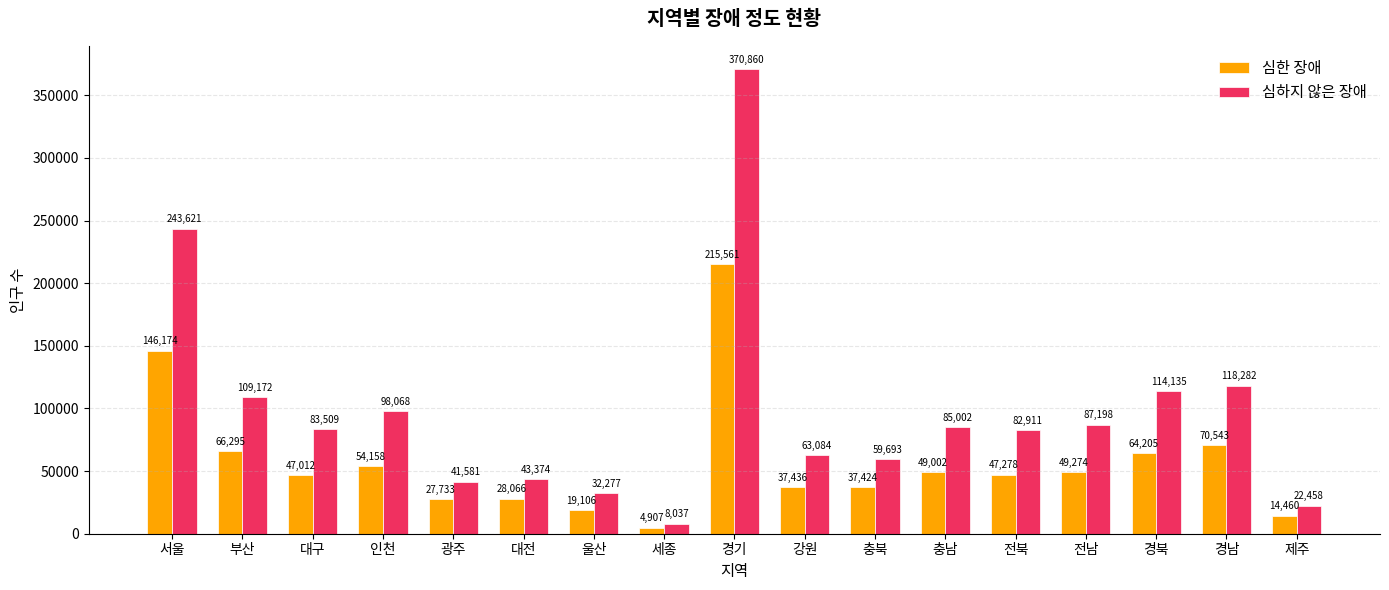

What is the label of the 6th bar from the right?

충남